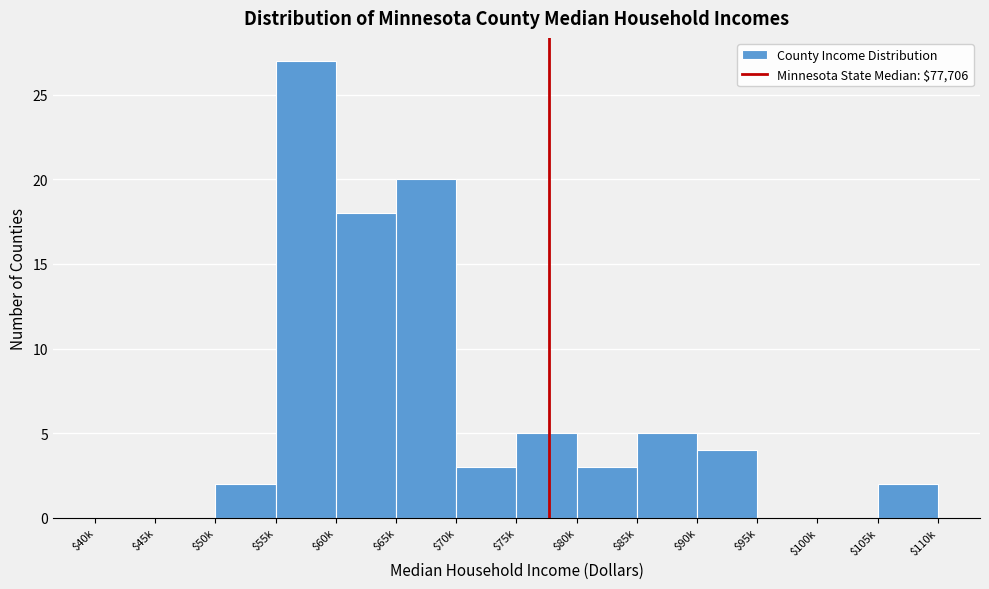

The value at $55k is 27. True or false?

True